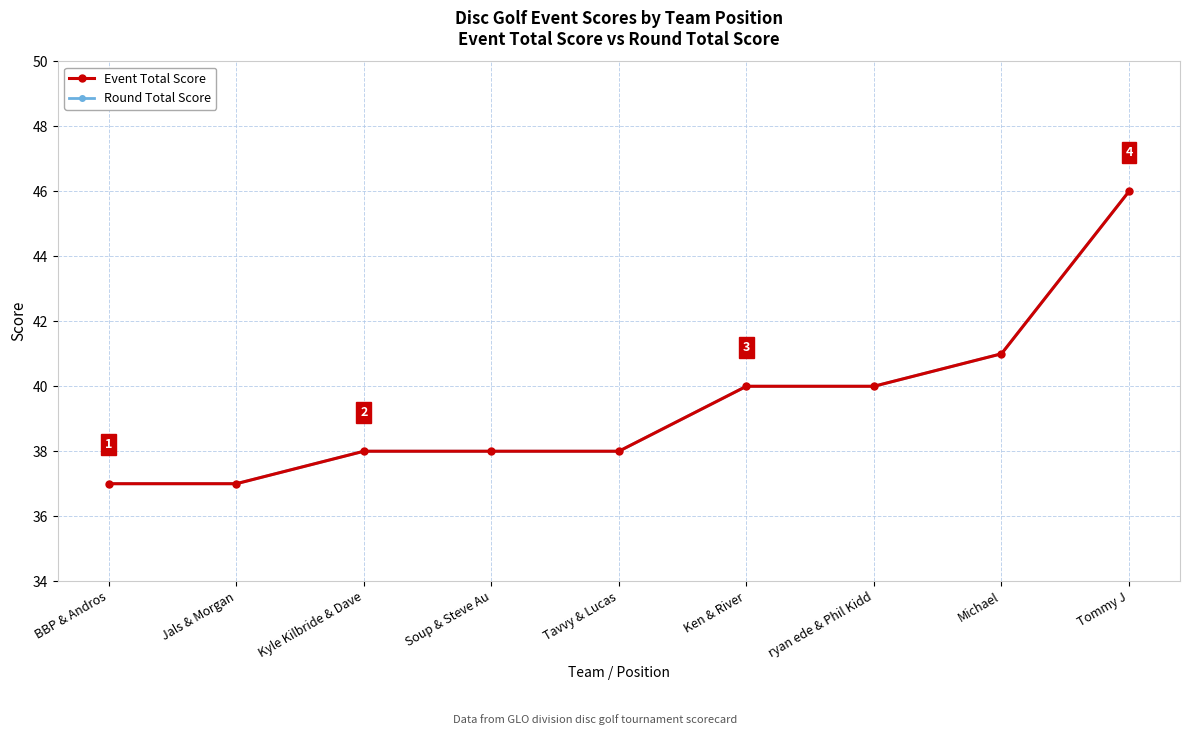

Reading left to right, list all the values displayed in this chart.

Event Total Score: BBP & Andros=37	Jals & Morgan=37	Kyle Kilbride & Dave=38	Soup & Steve Au=38	Tavvy & Lucas=38	Ken & River=40	ryan ede & Phil Kidd=40	Michael=41	Tommy J=46
Round Total Score: BBP & Andros=37	Jals & Morgan=37	Kyle Kilbride & Dave=38	Soup & Steve Au=38	Tavvy & Lucas=38	Ken & River=40	ryan ede & Phil Kidd=40	Michael=41	Tommy J=46